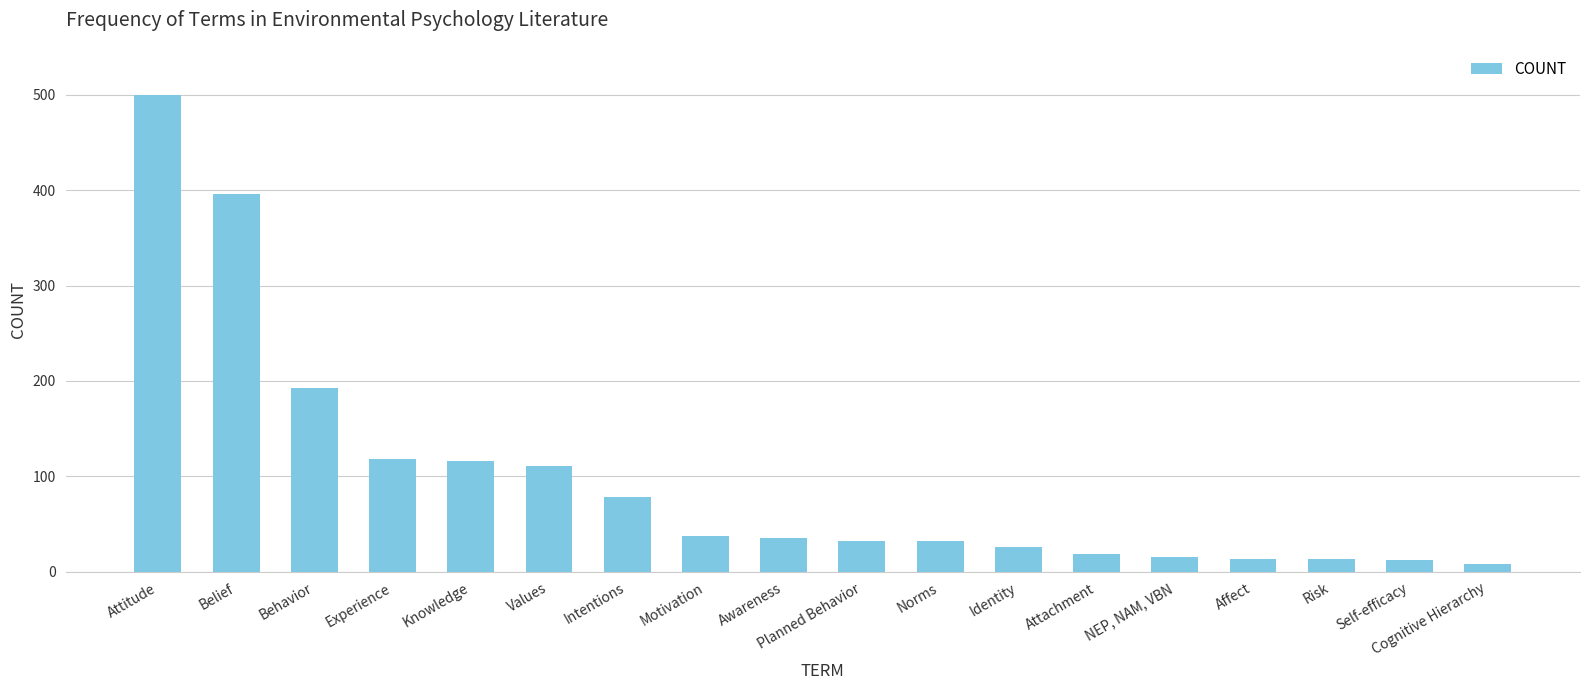

What is the average value?

98